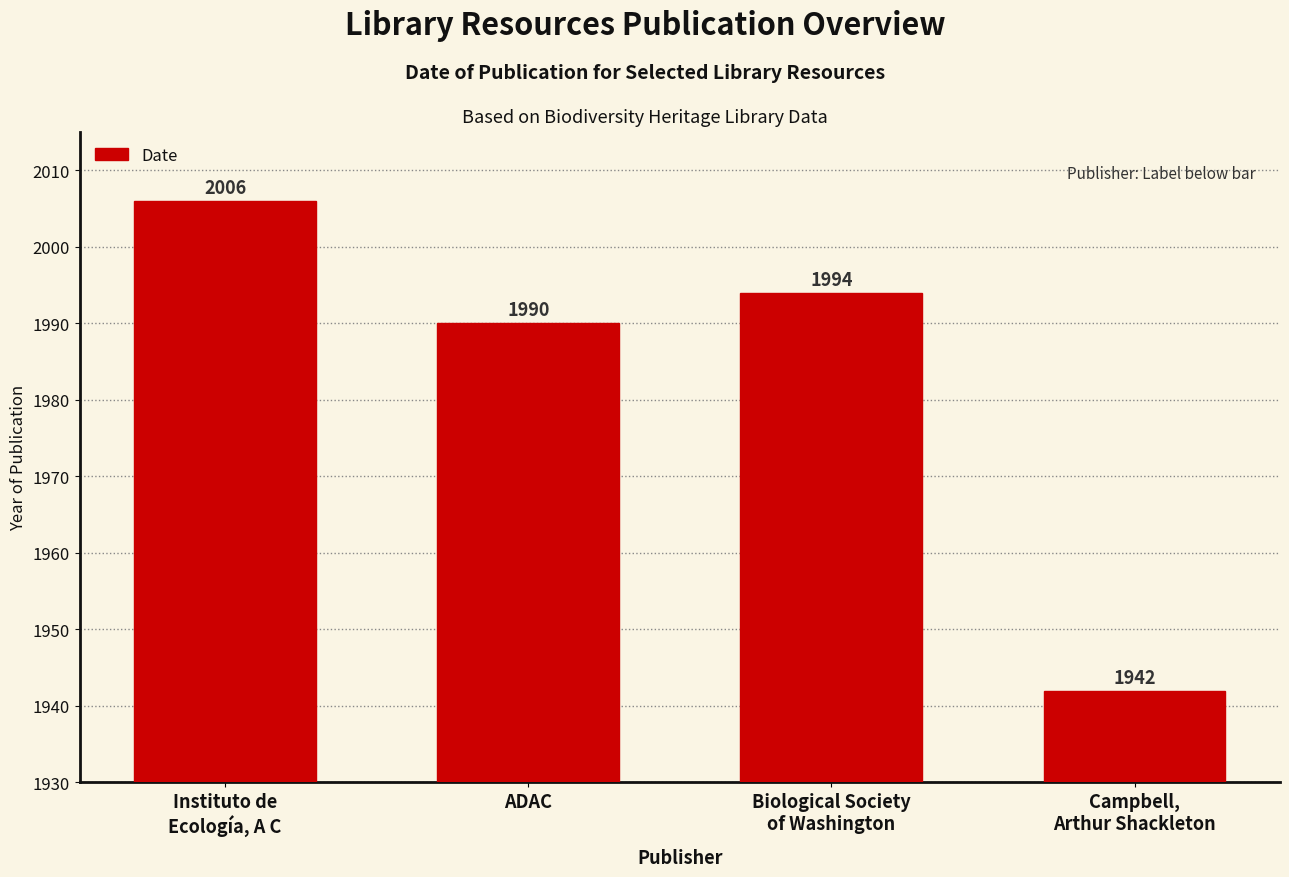

What is the ratio of the value at Biological Society
of Washington to the value at ADAC?

1.0